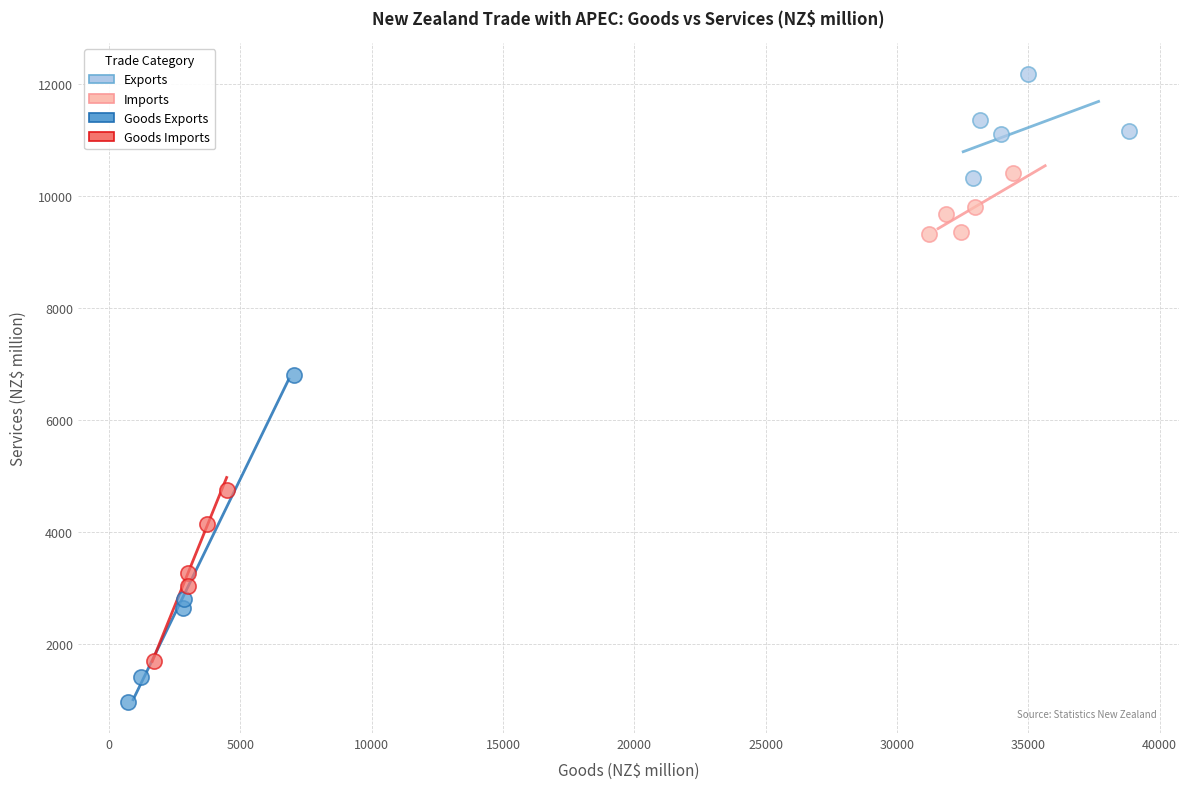

Which series reaches the maximum Y coordinate?

Exports